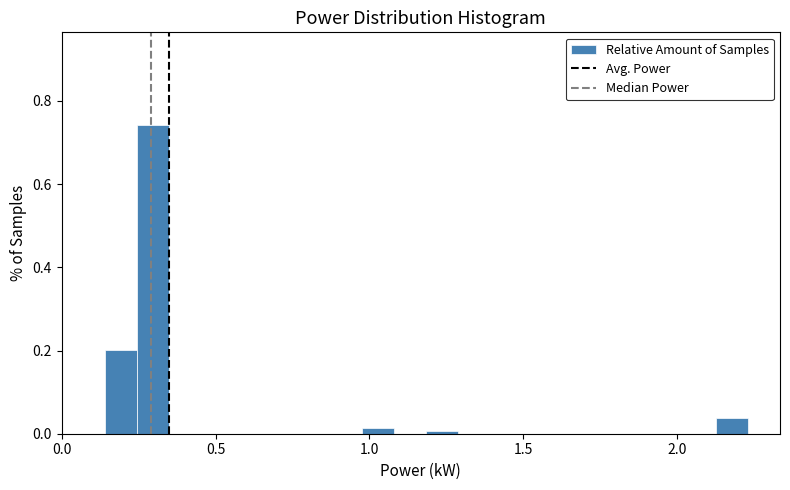

Read against the x-axis, roughly where is the centre of the tallest bar?

0.30